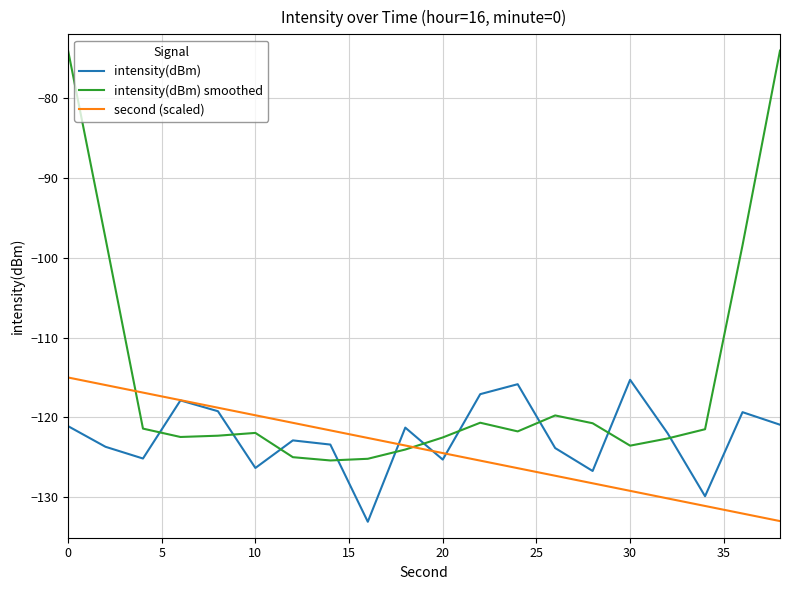

What is the smallest value displayed?

-133.1